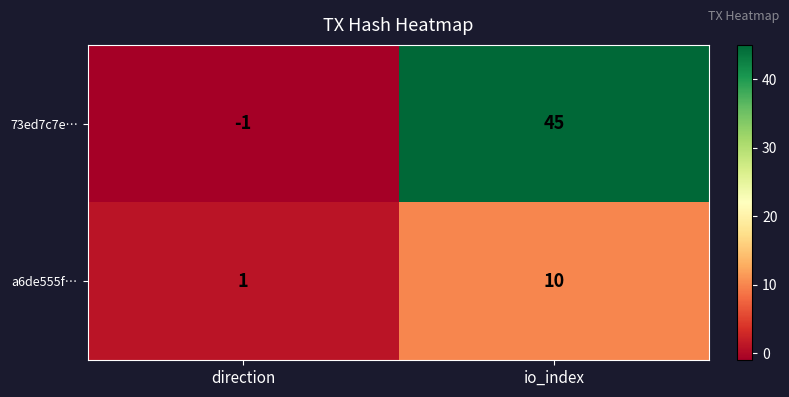

Reading right to left, transcribe all the data shown in this chart.

73ed7c7e…: io_index=45	direction=-1
a6de555f…: io_index=10	direction=1